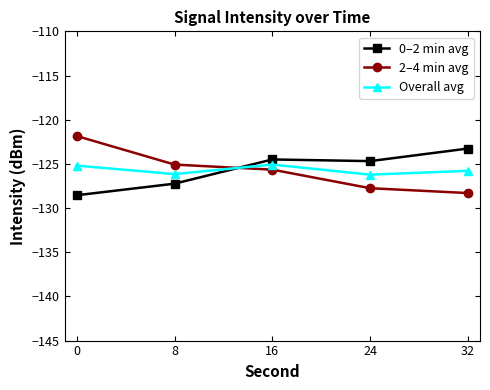

Is the value of 0–2 min avg at 0 greater than the value of Overall avg at 32?

No